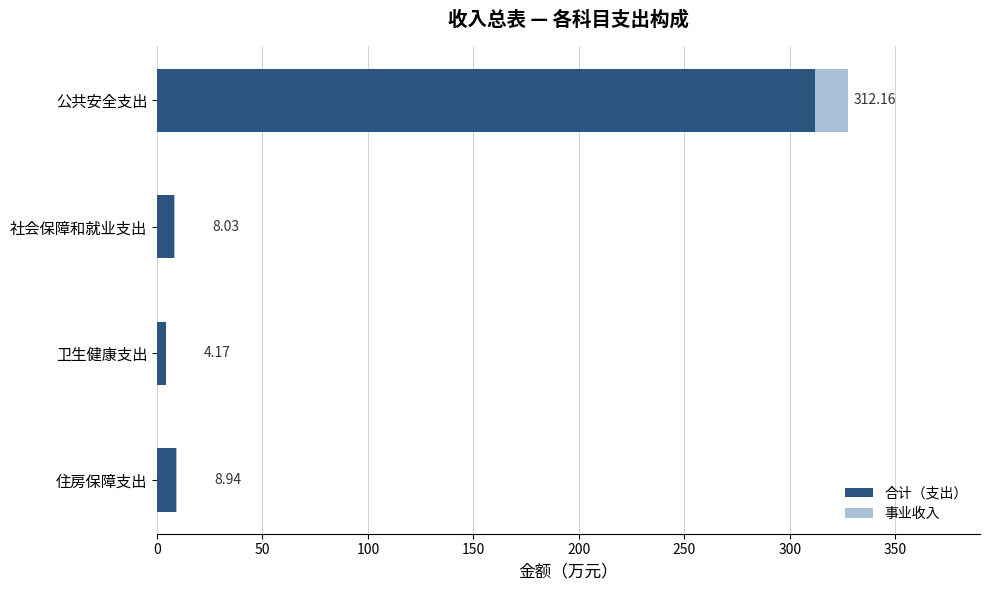

Which category has the highest value in the 合计（支出） series?

公共安全支出